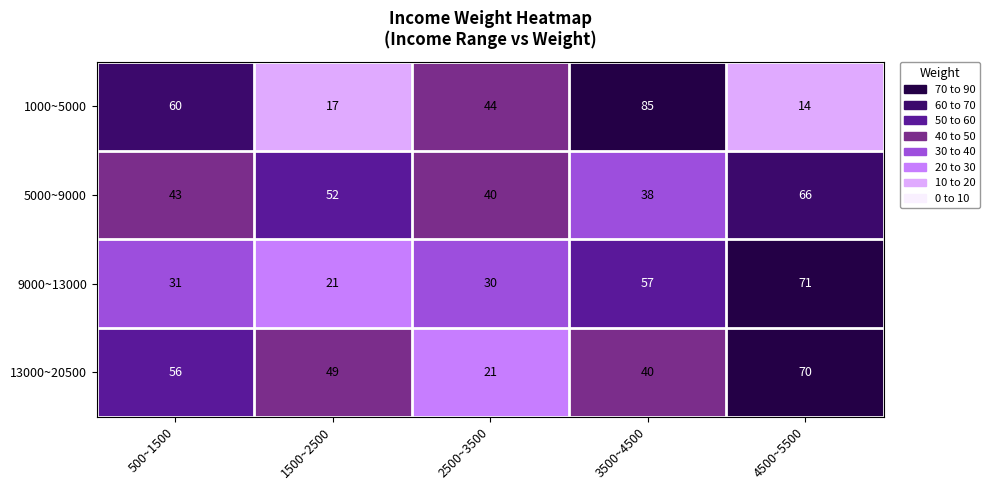

At how many categories does at least one series exceed 37?

5